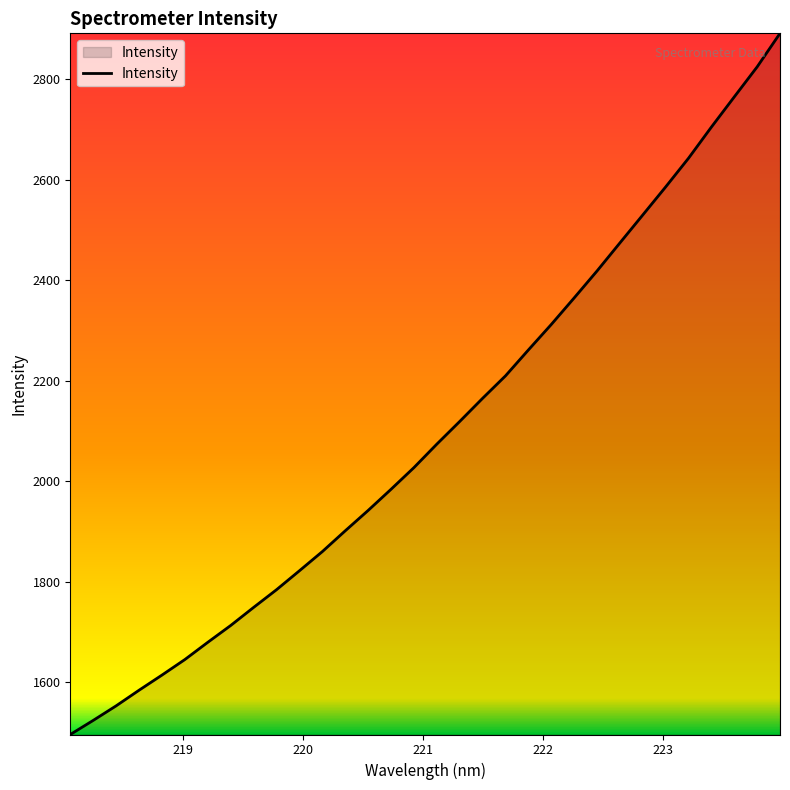

What is the maximum value shown in the chart?

2891.1